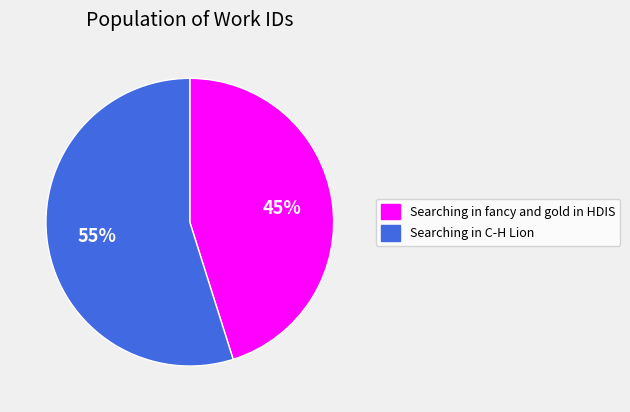

To the nearest percent, what portion does Searching in C-H Lion represent?

55%